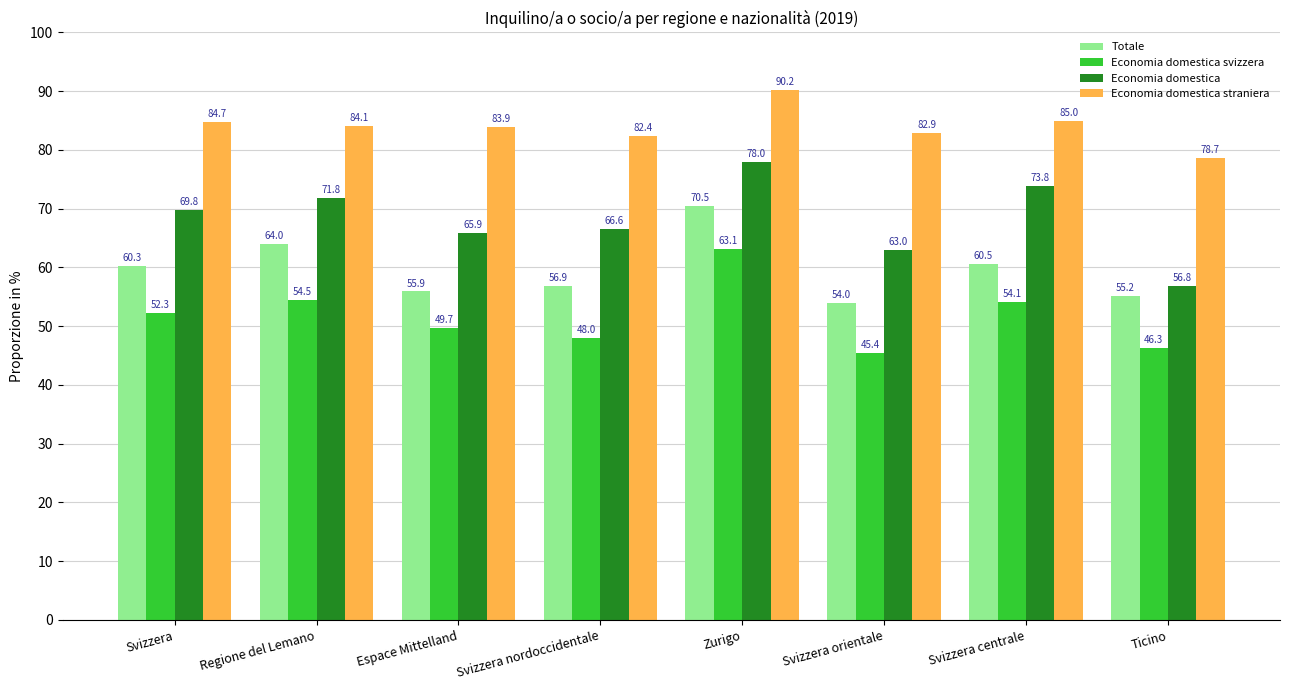

Which label corresponds to the smallest value in the chart?

Svizzera orientale